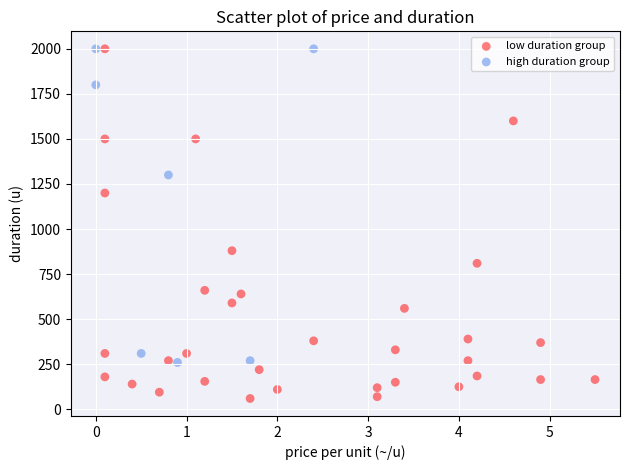

Which series has the widest spread of Y values?

low duration group